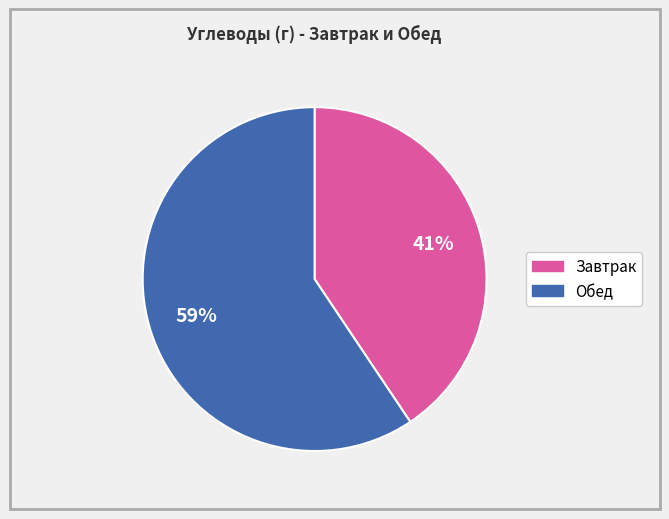

Combined, do Обед and Завтрак account for over 50%?

Yes